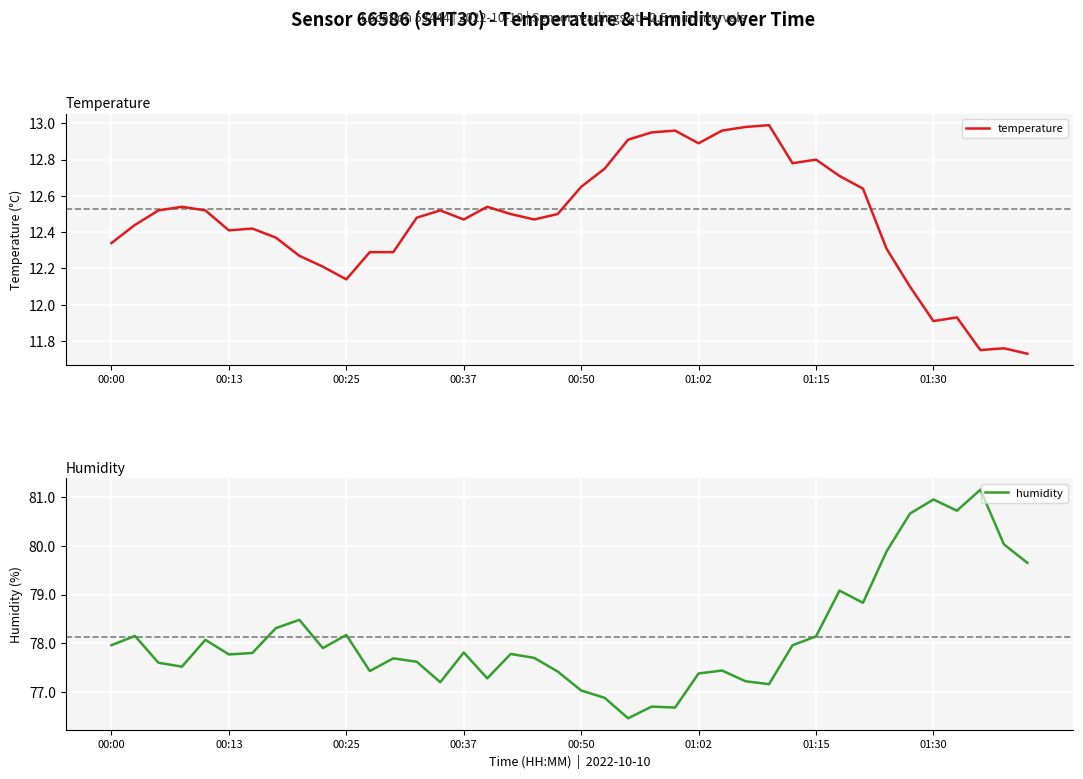

At which label does temperature first exceed 12?

00:00